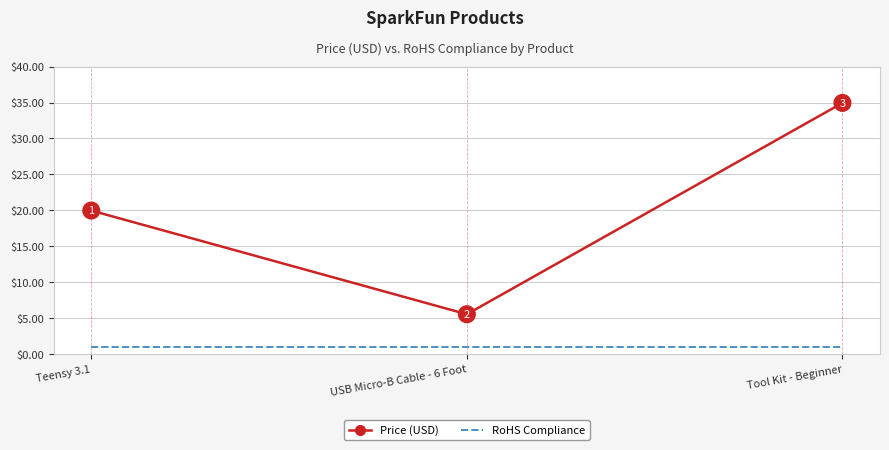

Where is Price (USD) nearest to the value 20?

Teensy 3.1